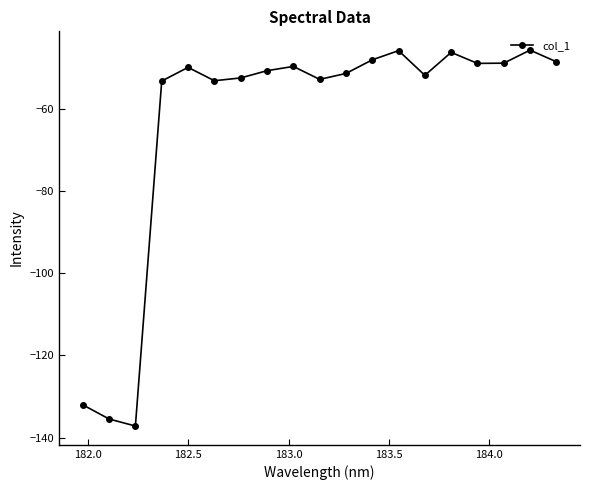

How many points are lower than both their immediate neighbors (excluding endpoints)?

5